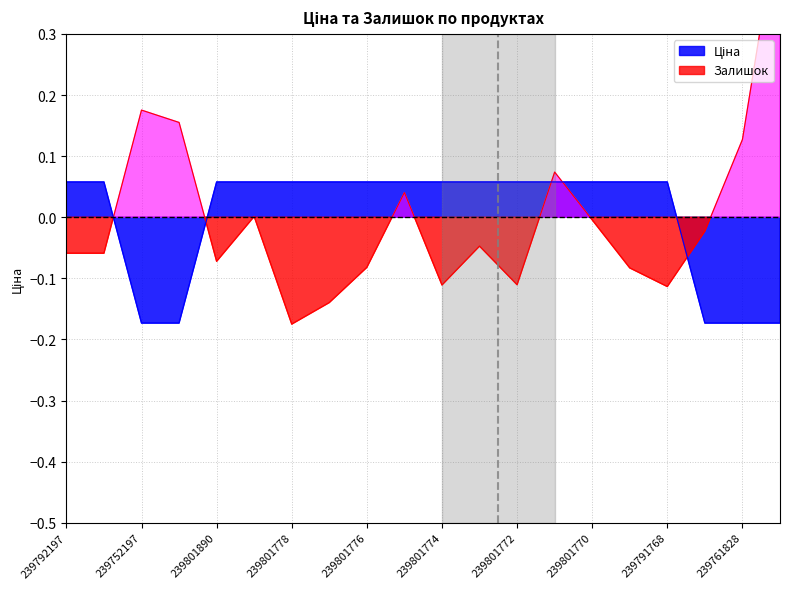

Which series has the largest total across all categories?

Ціна